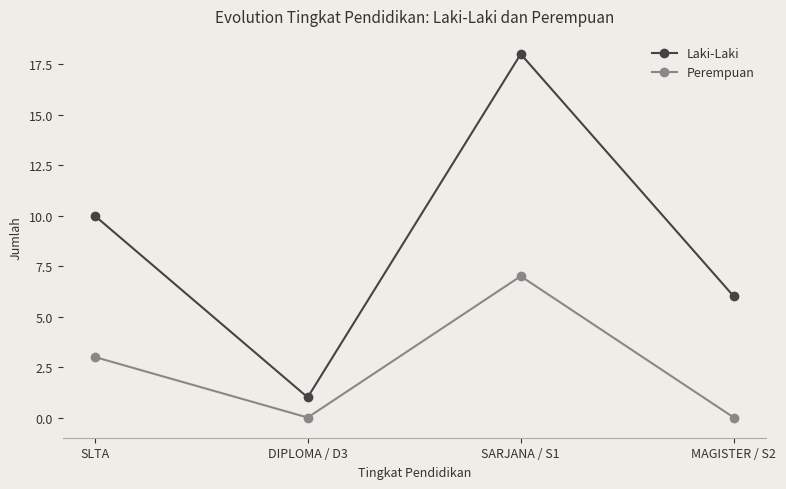

At which label is Perempuan closest to 3?

SLTA